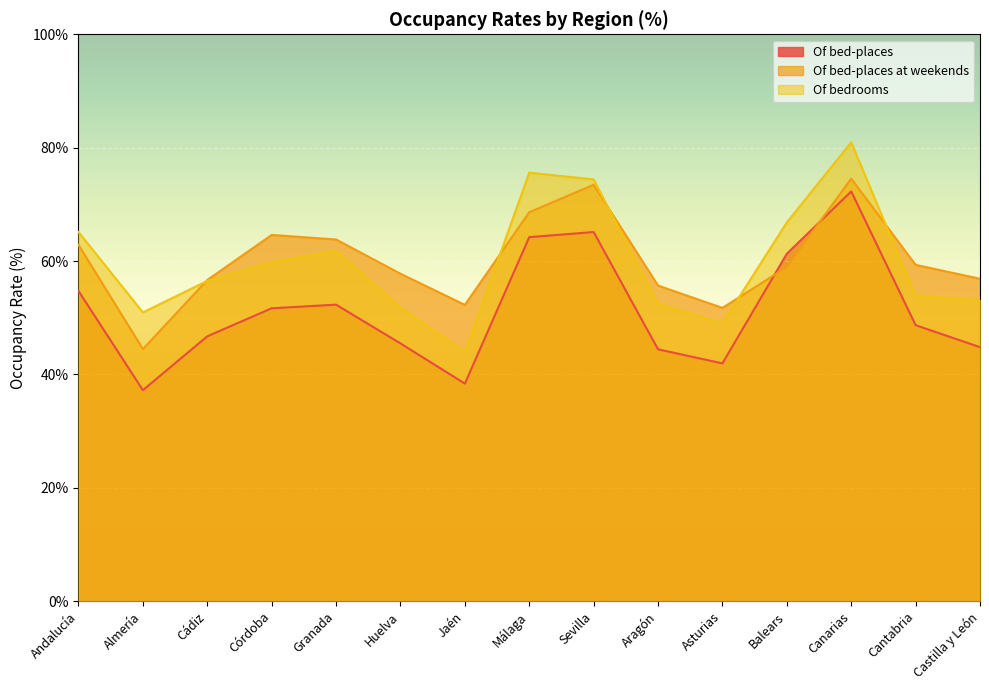

Where is Of bedrooms nearest to the value 62?

Granada